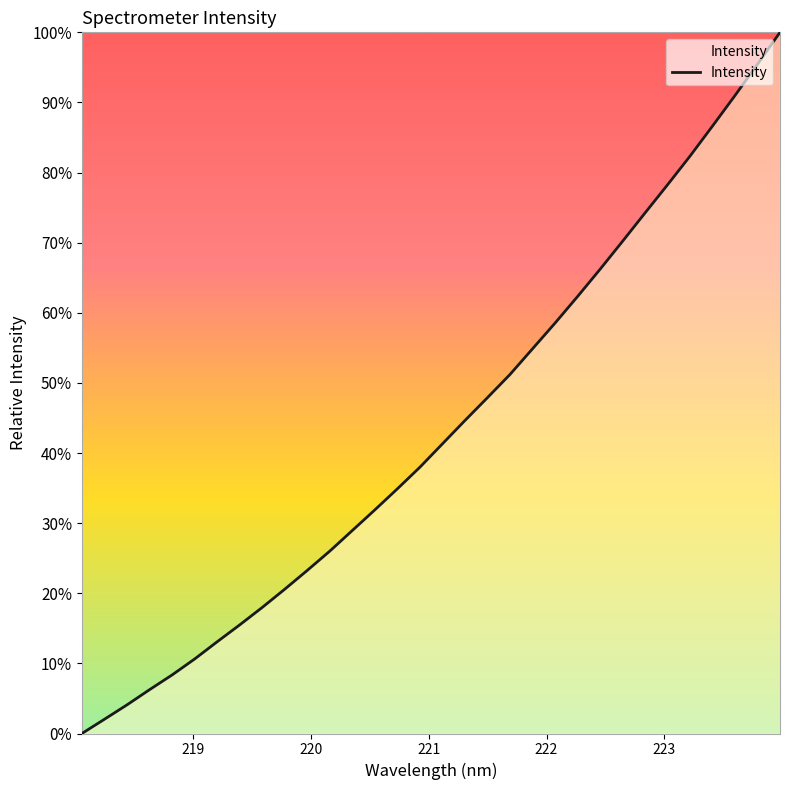

What is the greatest value displayed?

100.0